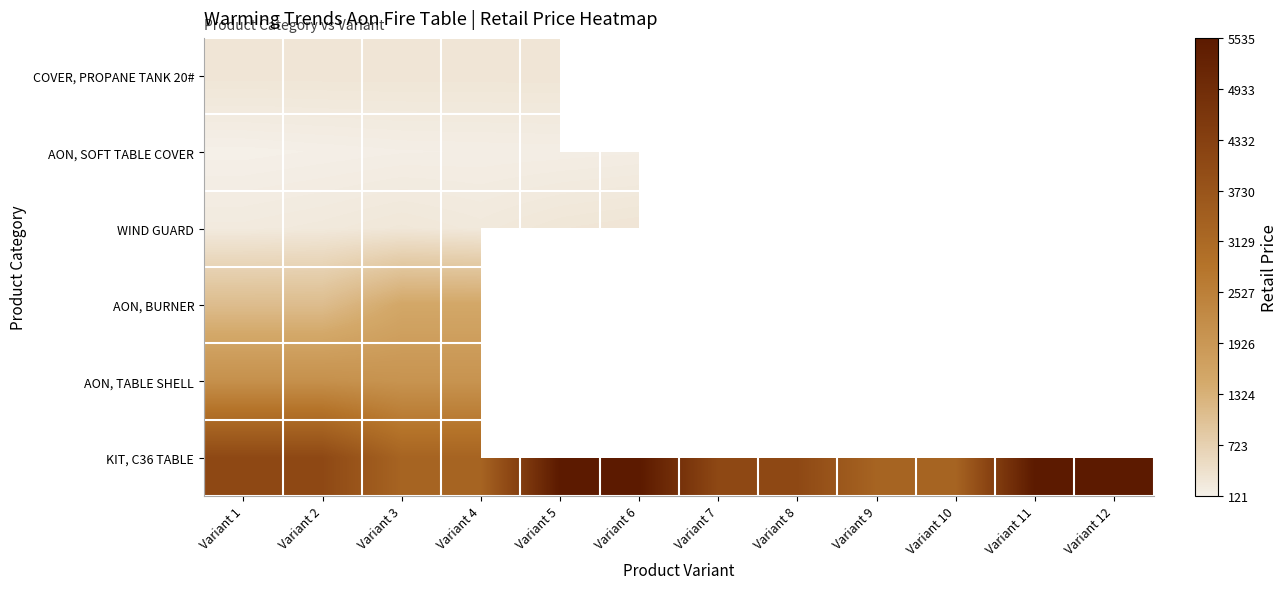

Which category has the highest value across all series?

Variant 5